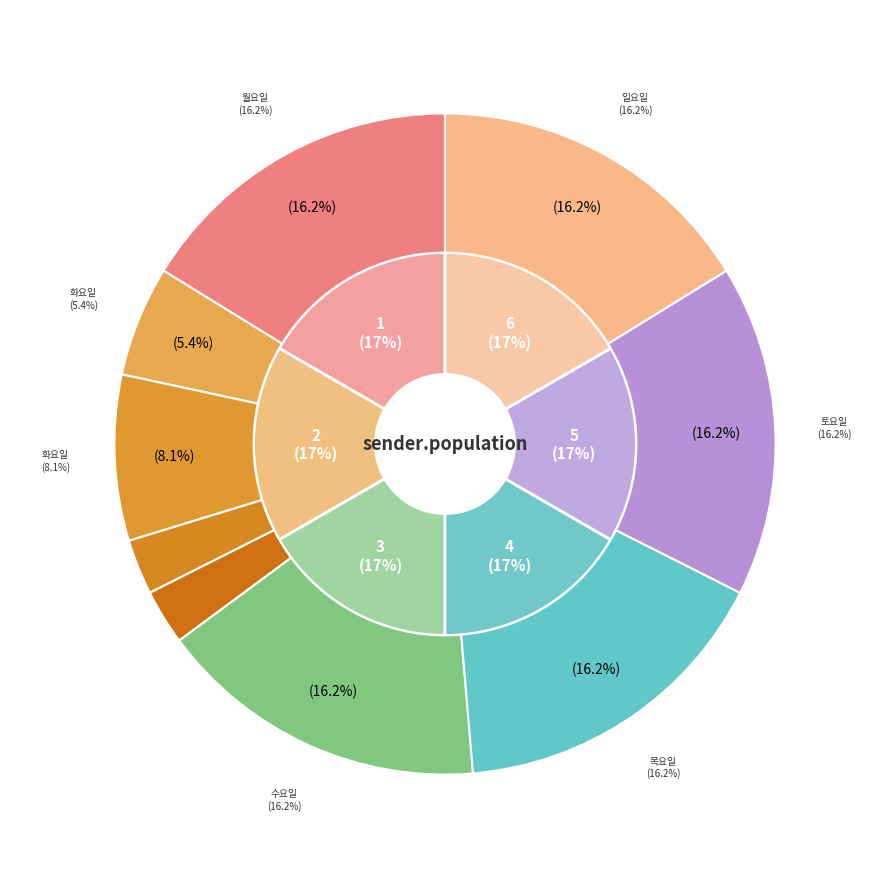

To the nearest percent, what portion does 2 represent?

17%